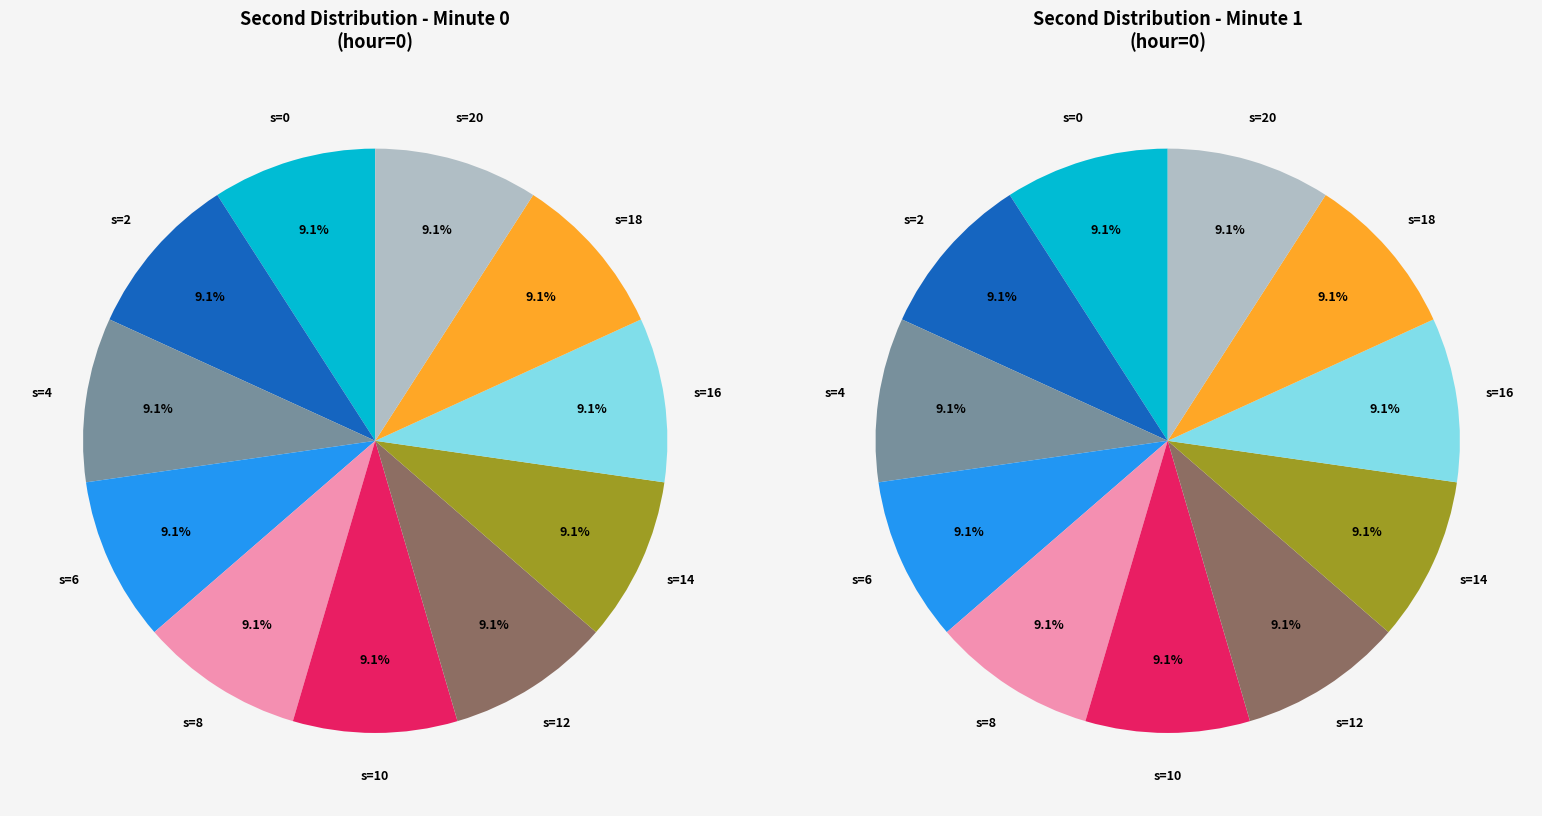

Which category has the biggest portion of the pie?

20